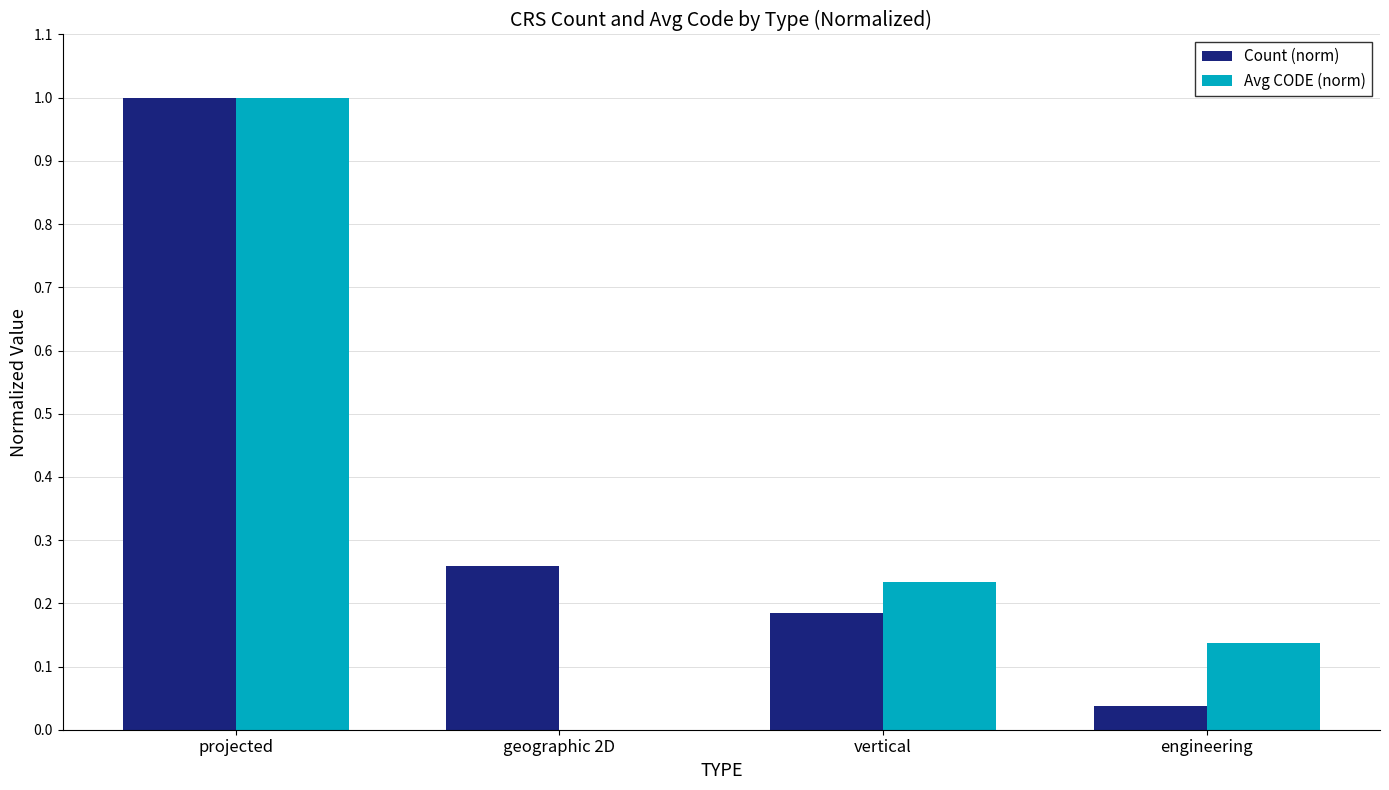

Is the value of Avg CODE (norm) at engineering greater than the value of Count (norm) at engineering?

Yes